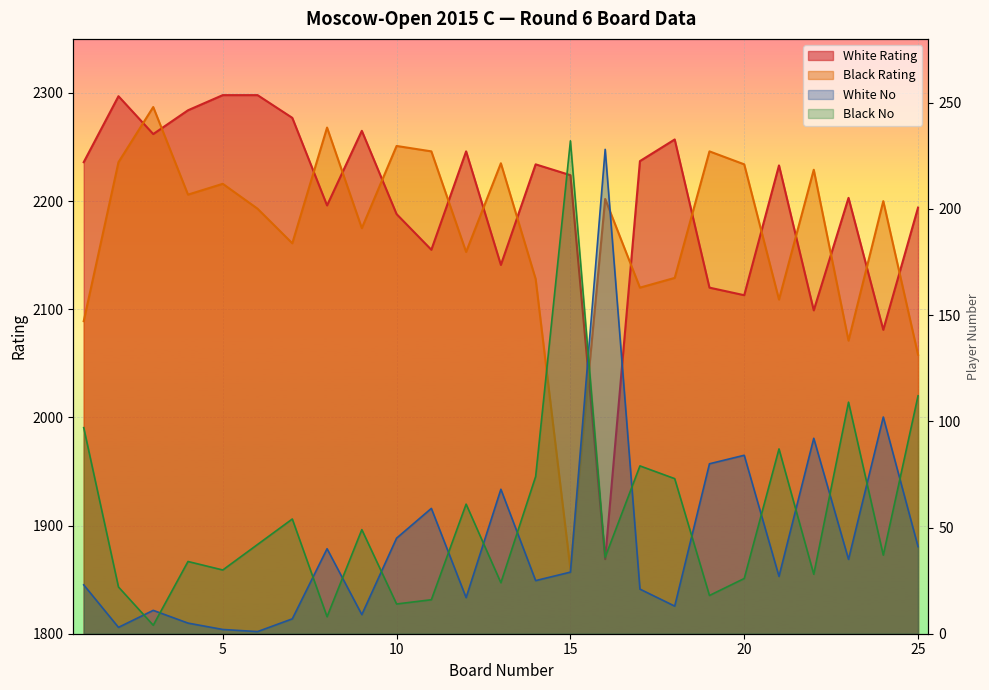

Reading left to right, transcribe all the data shown in this chart.

White Rating: 2236	2297	2262	2284	2298	2298	2277	2196	2265	2188	2155	2246	2141	2234	2224	1869	2237	2257	2120	2113	2233	2099	2203	2081	2194
Black Rating: 2089	2236	2287	2206	2216	2193	2161	2268	2175	2251	2246	2153	2235	2128	1860	2202	2120	2129	2246	2234	2109	2229	2071	2200	2058
White No: 23	3	11	5	2	1	7	40	9	45	59	17	68	25	29	228	21	13	80	84	27	92	35	102	41
Black No: 97	22	4	34	30	42	54	8	49	14	16	61	24	74	232	36	79	73	18	26	87	28	109	37	112